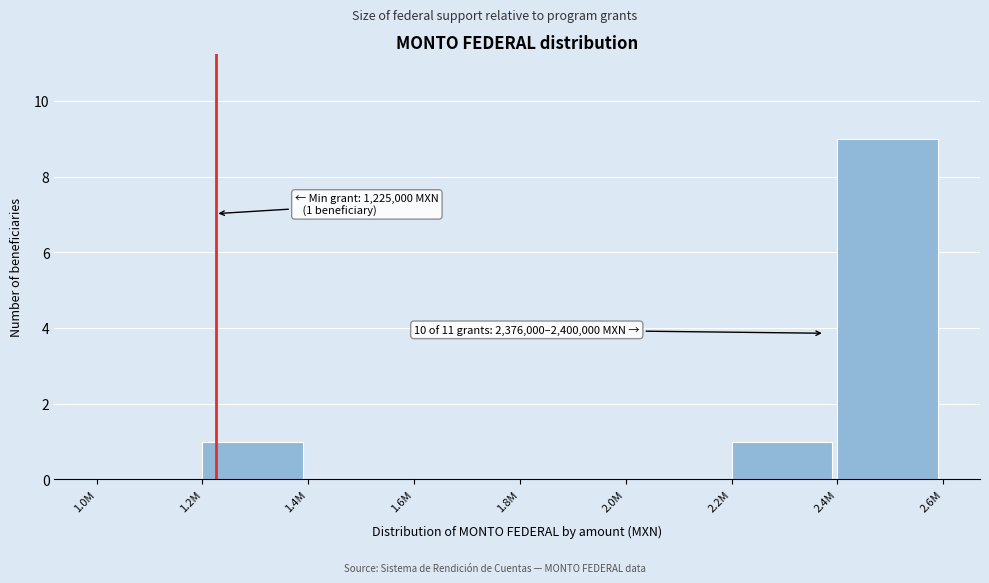

Reading left to right, transcribe all the data shown in this chart.

1.0M=0	1.2M=1	1.4M=0	1.6M=0	1.8M=0	2.0M=0	2.2M=1	2.4M=9